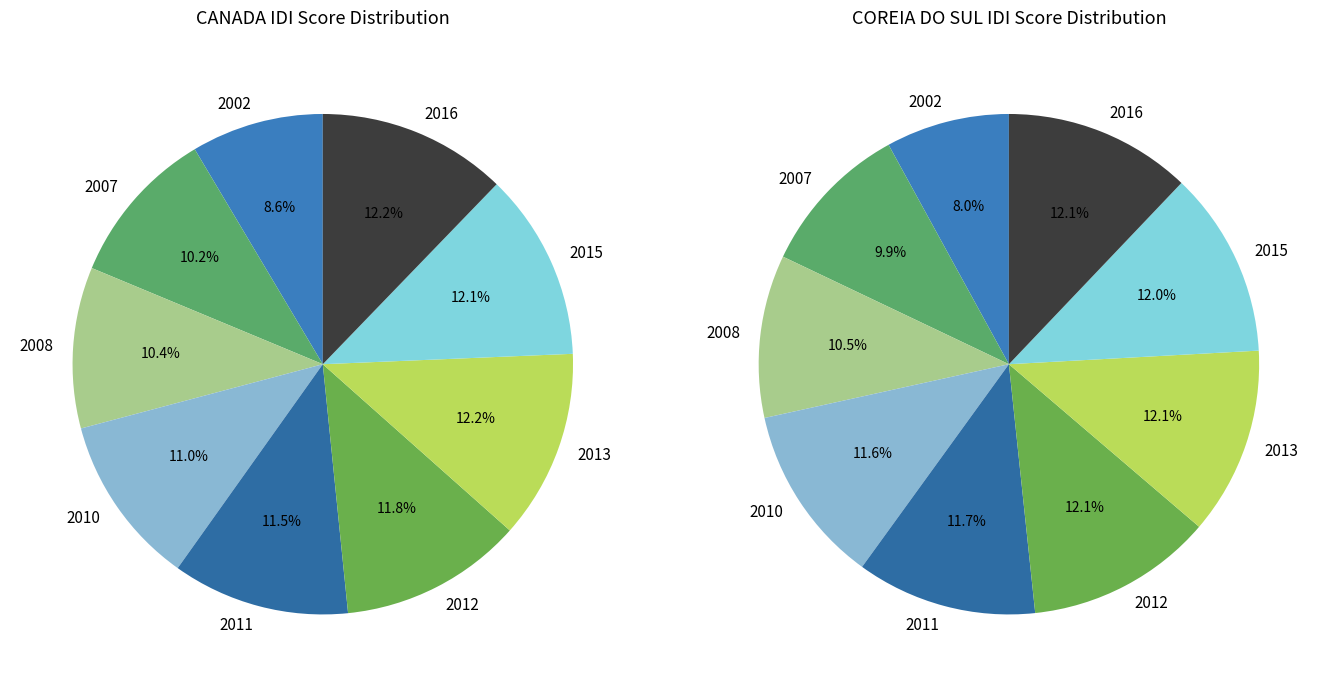

Which slice is the largest?

2013